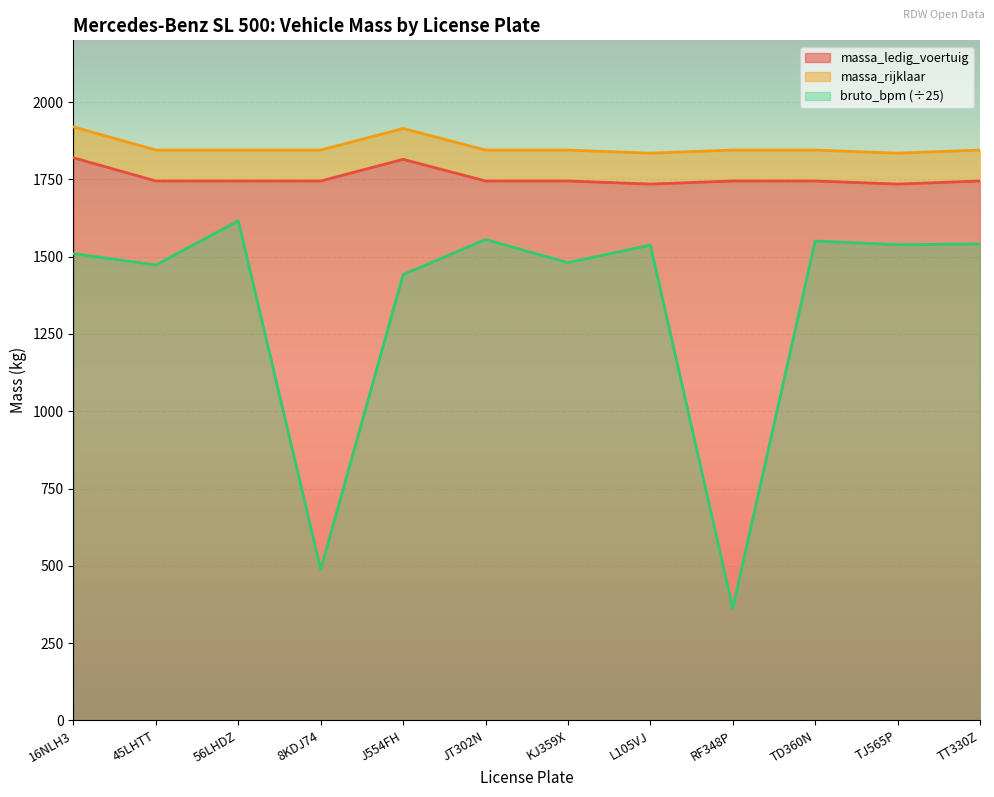

True or false: massa_ledig_voertuig and bruto_bpm (÷25) intersect in this chart.

False